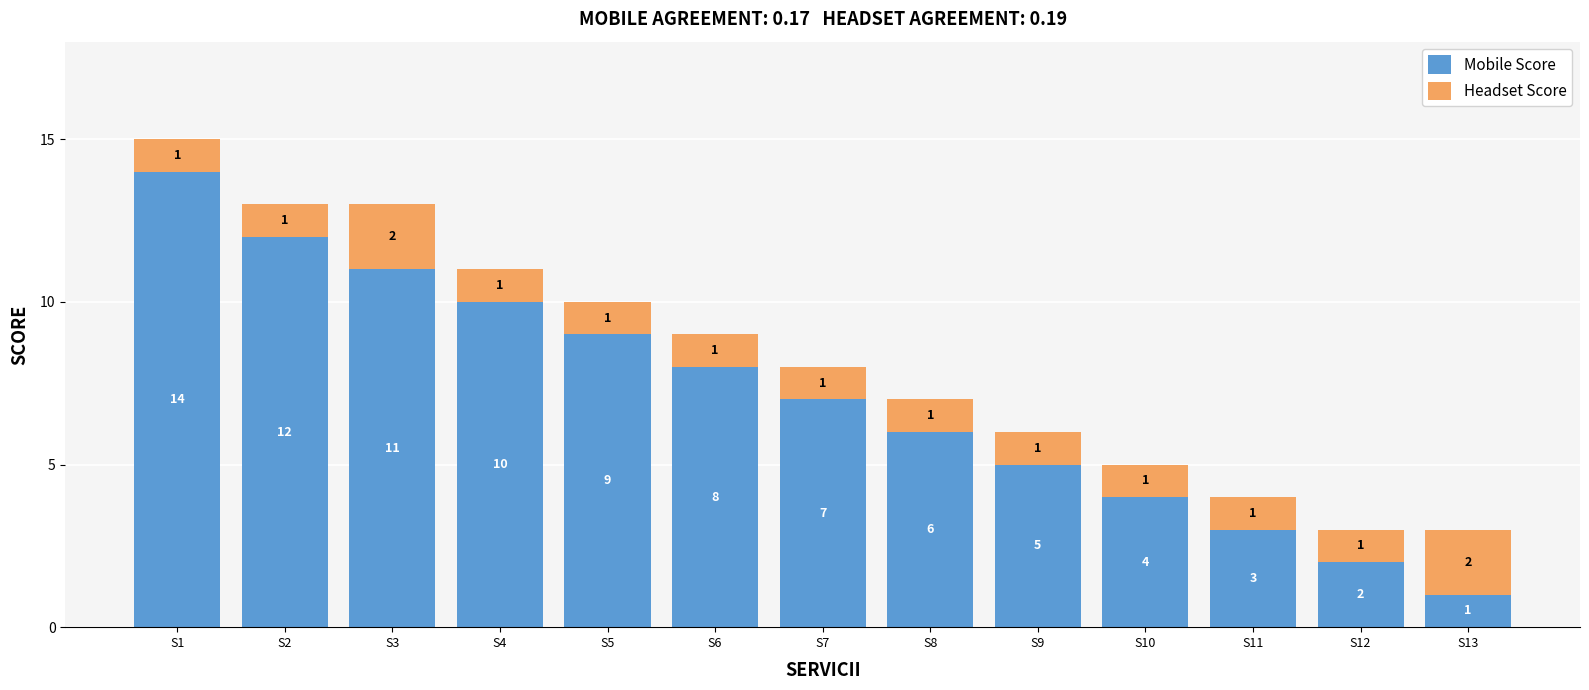

What is the total value across all series at S4?

11